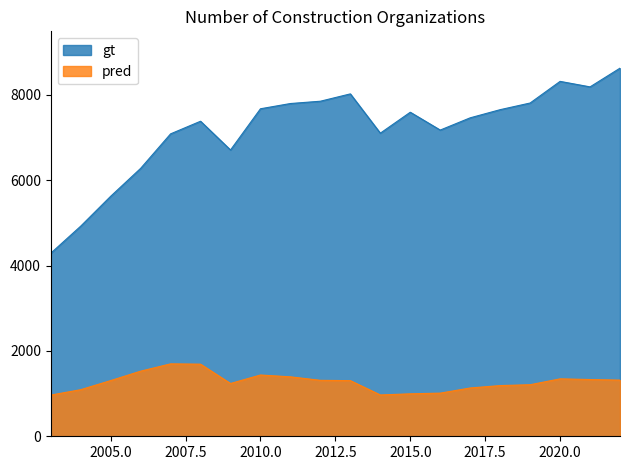

What is the value of the pred point at the 16th from the left?

1188